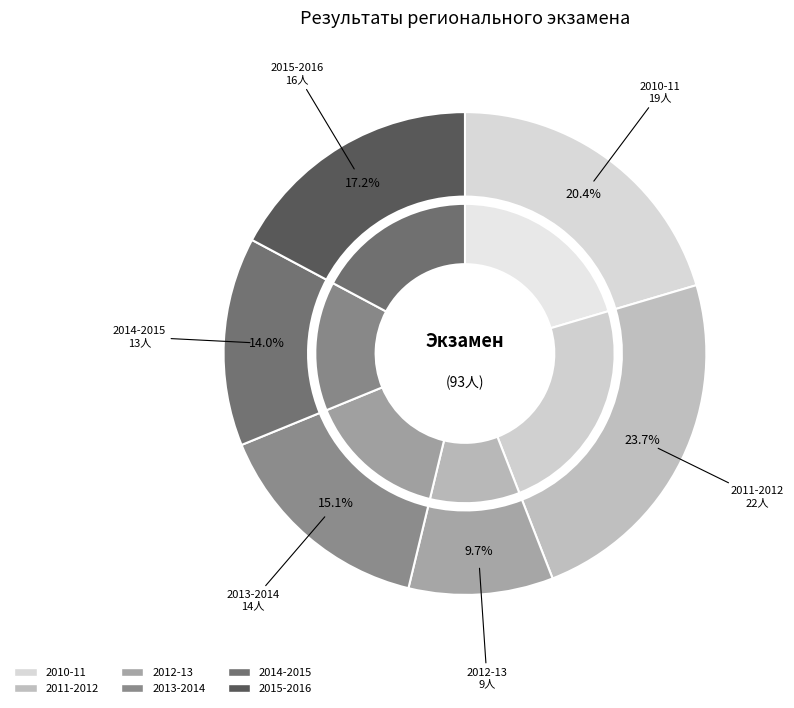

Does 2015-2016 represent more than half of the total?

No